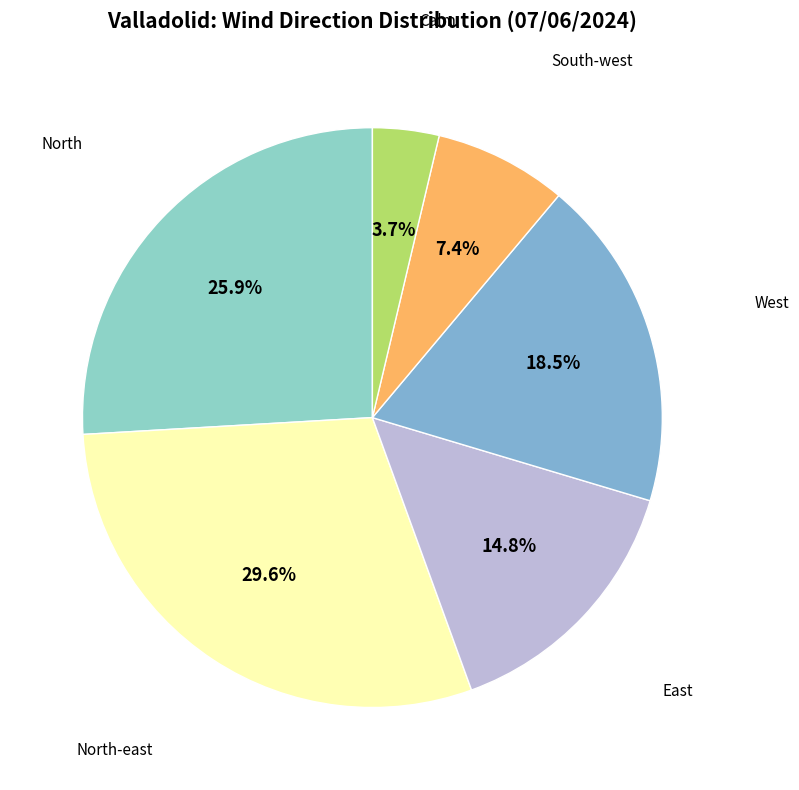

How much of the chart is everything except North?

74.1%